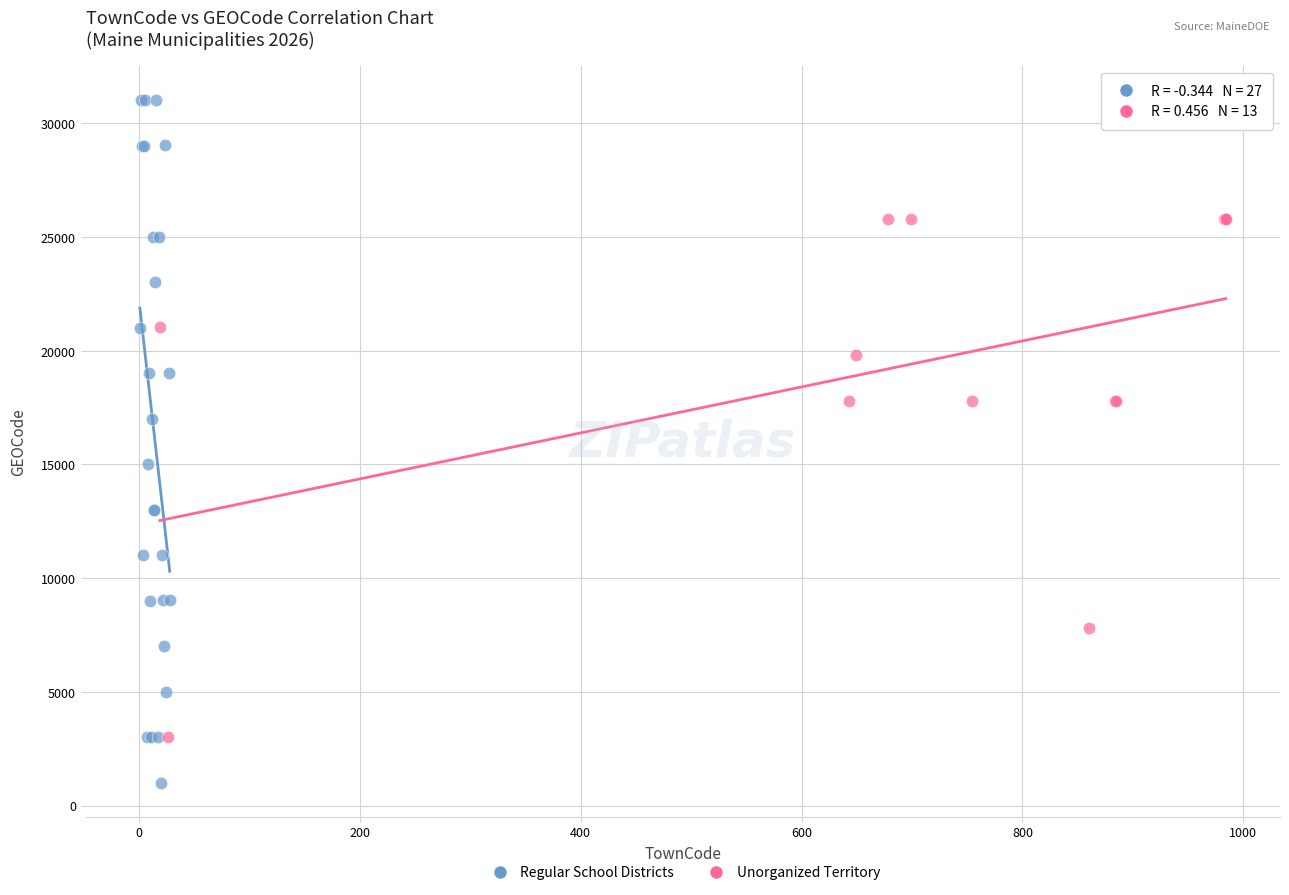

Which series contains the lowest Y value?

Regular School Districts